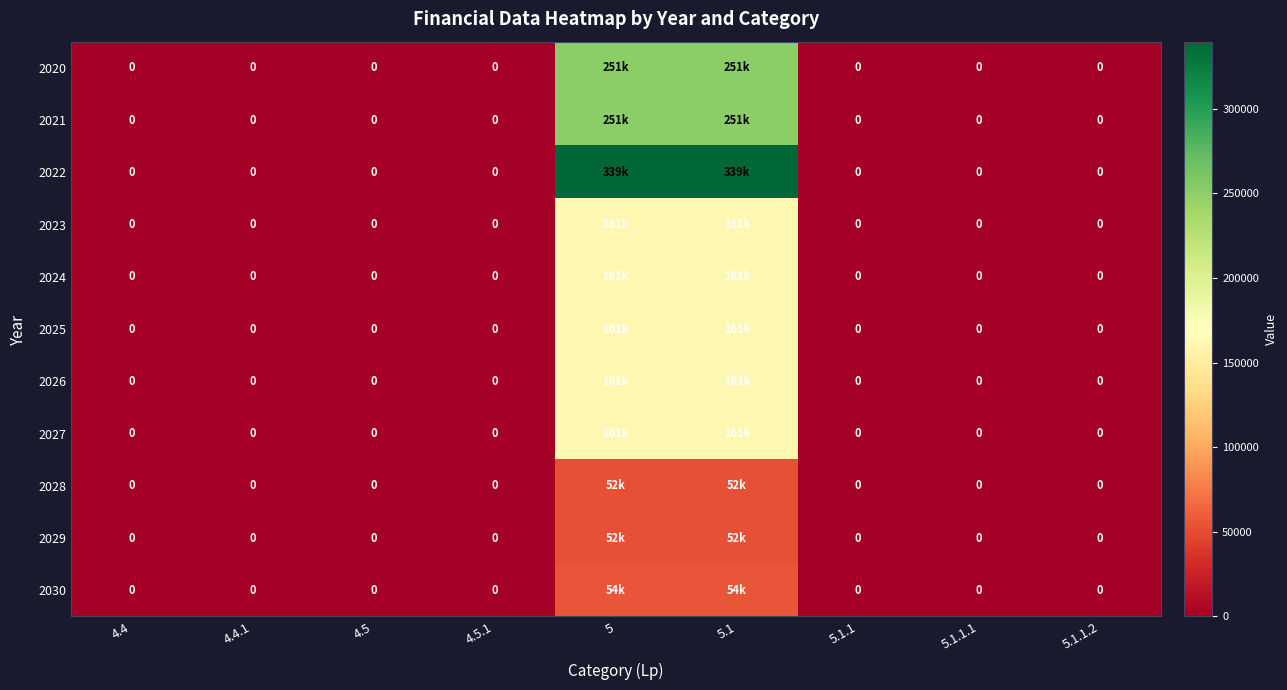

The 2021 series shows 90882 at 5. True or false?

False